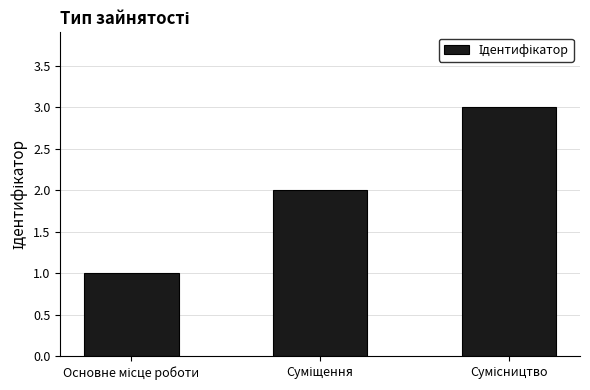

Count the values in the range 1 to 3.

3